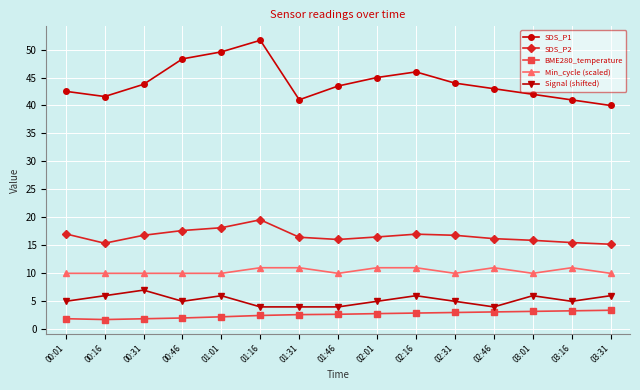

What is the minimum value for SDS_P2?

15.2